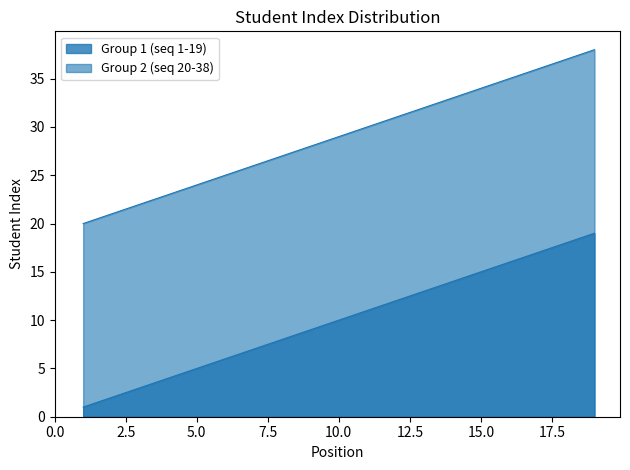

What is the spread (max minus min) of values at 10?

19